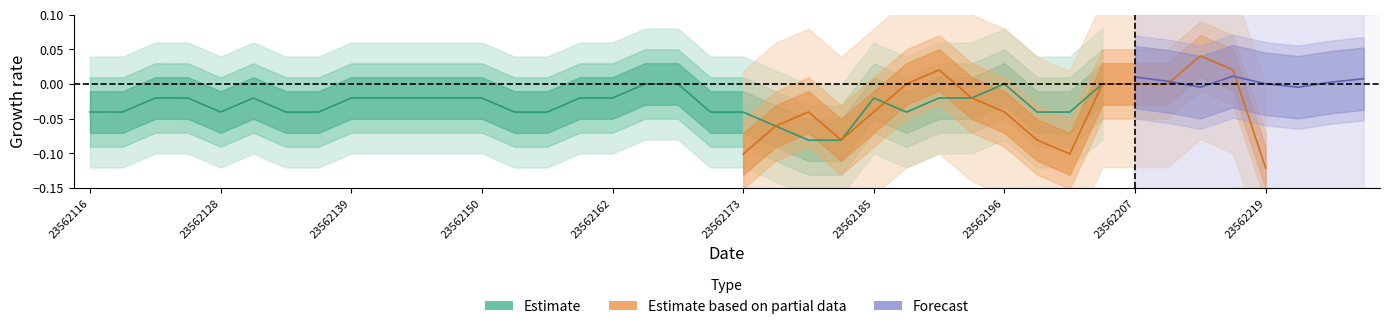

Does the chart display data point markers on the line(s)?

No